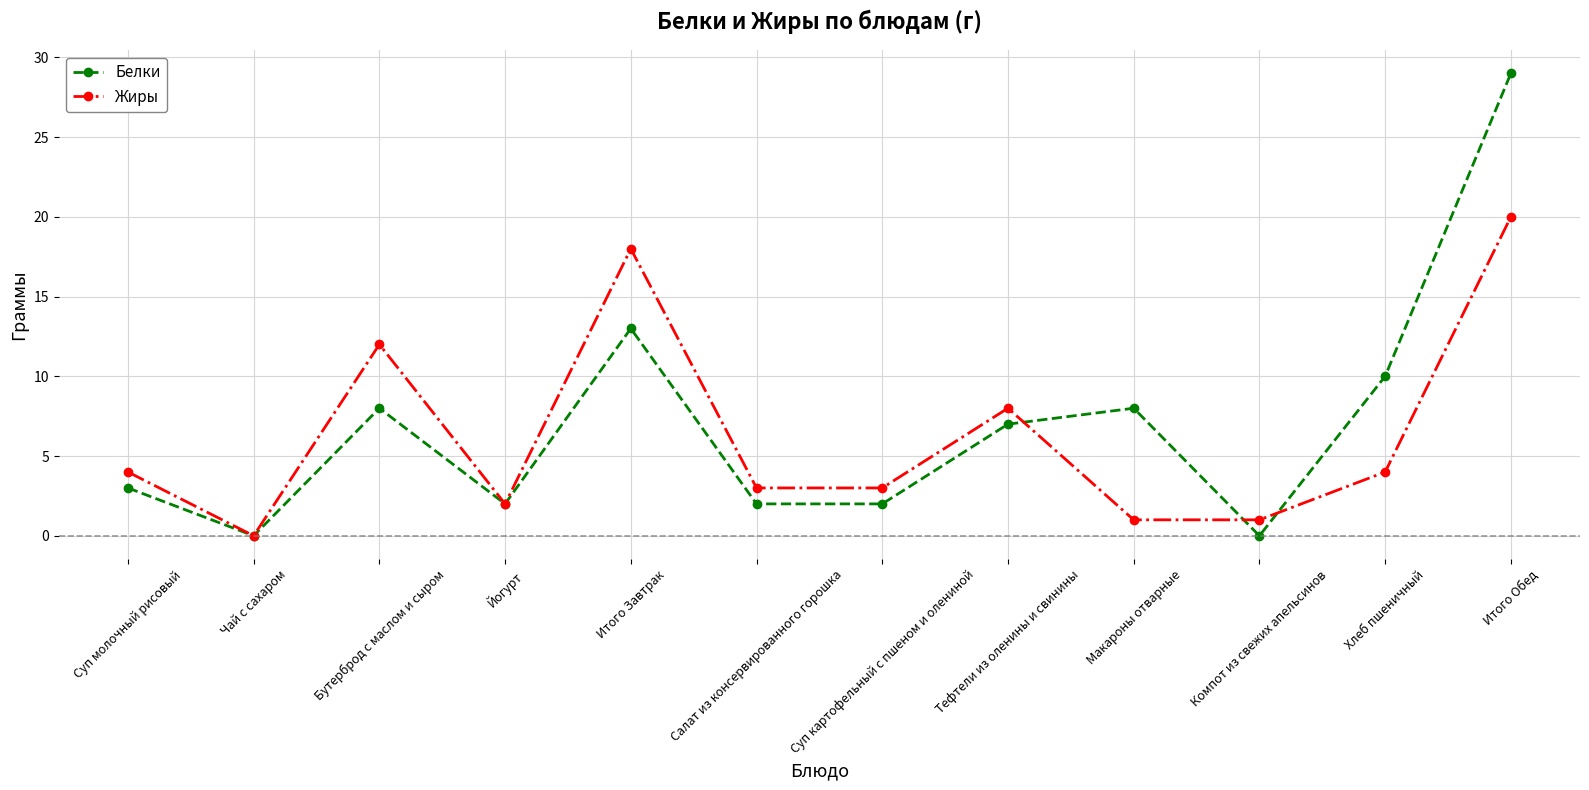

At which category does Белки reach its first local peak?

Бутерброд с маслом и сыром